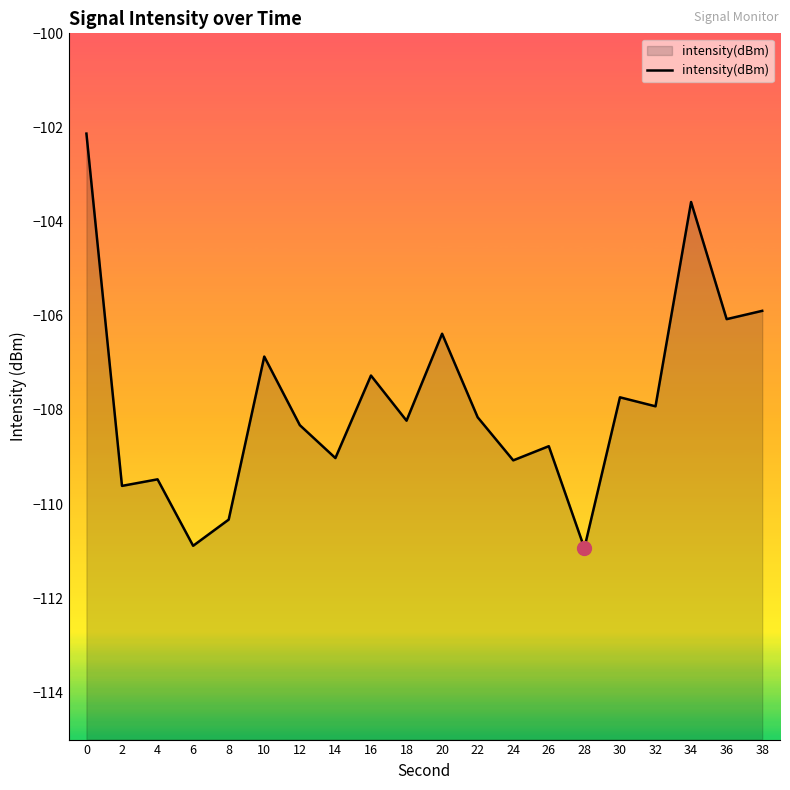

The value at 26 is -108.8. True or false?

True